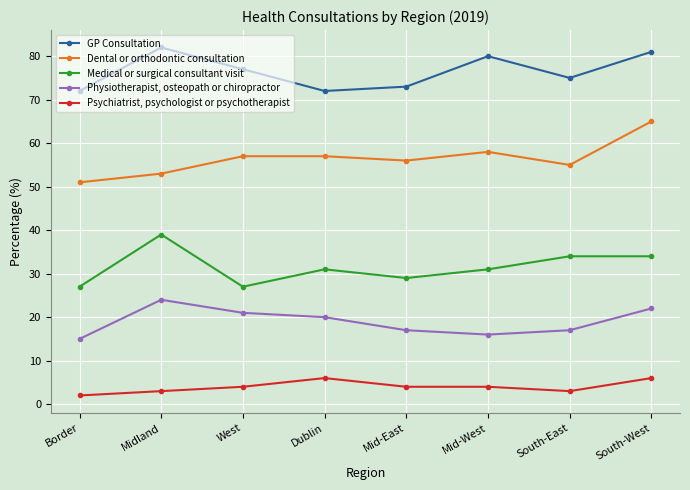

What is the label of the 5th point from the right?

Dublin